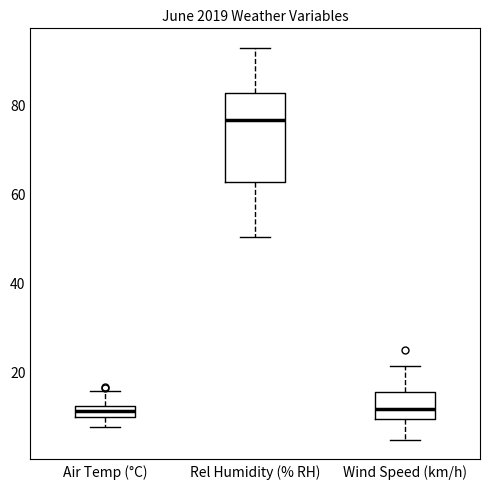

Where does the lower whisker of the box for Wind Speed (km/h) end on the y-axis? The values are not printed on the chart, so give them approximately, as read against the axis.

4